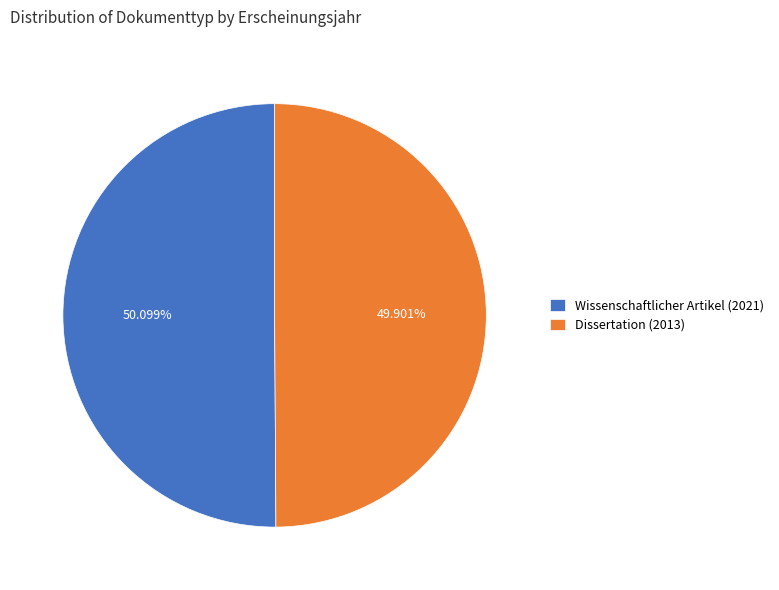

To the nearest percent, what is the average slice percentage?

50%